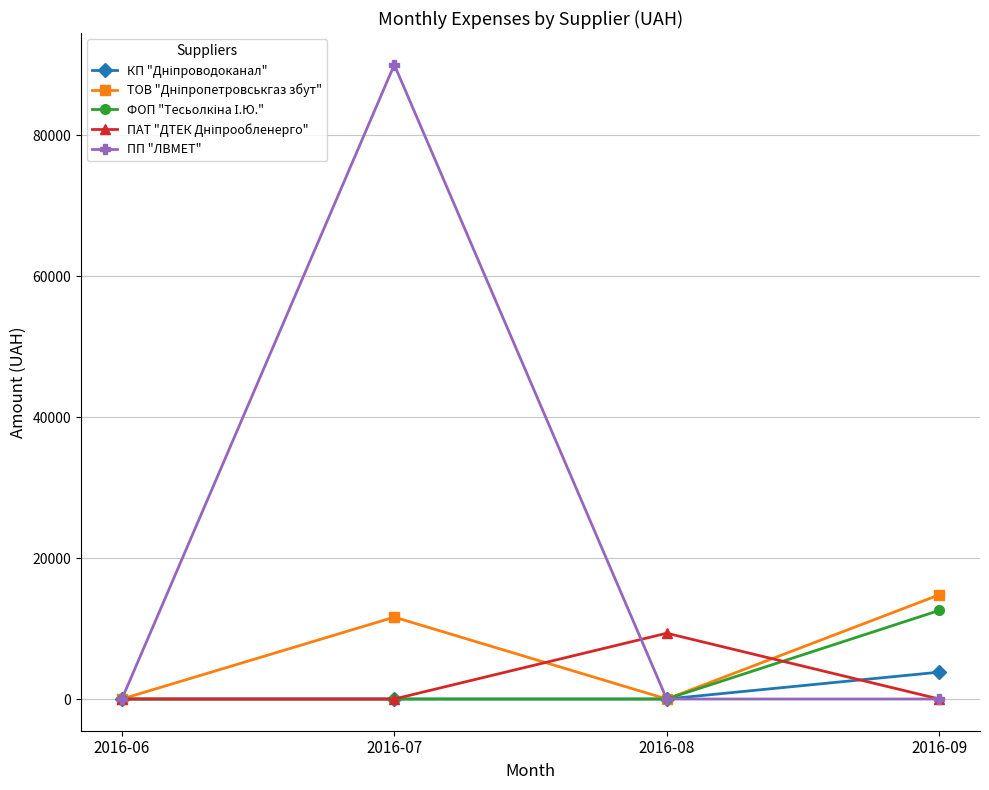

Count the number of data series in this chart.

5